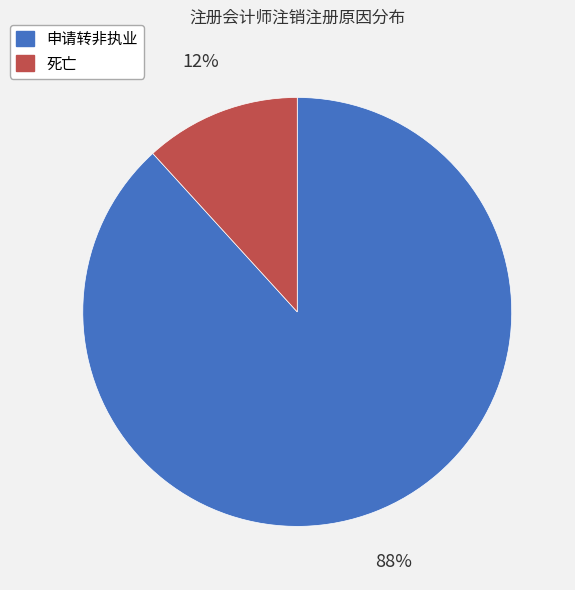

What is the largest slice in the pie chart?

申请转非执业